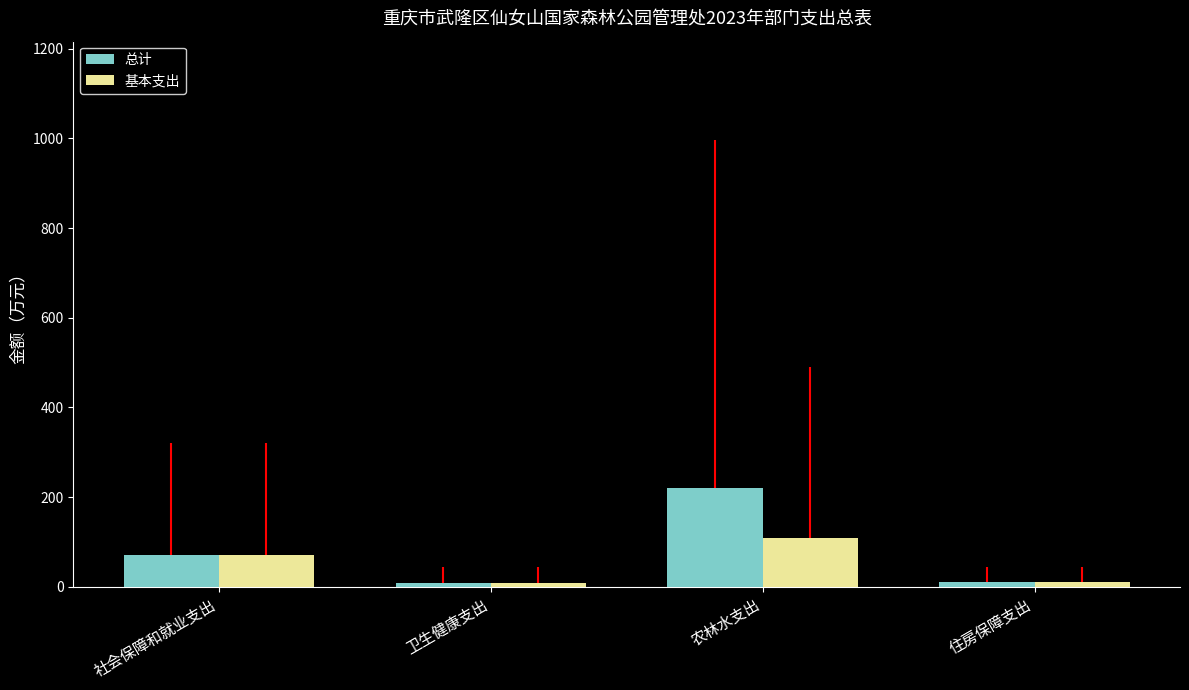

What is the approximate value of 基本支出 at 农林水支出?

108.9